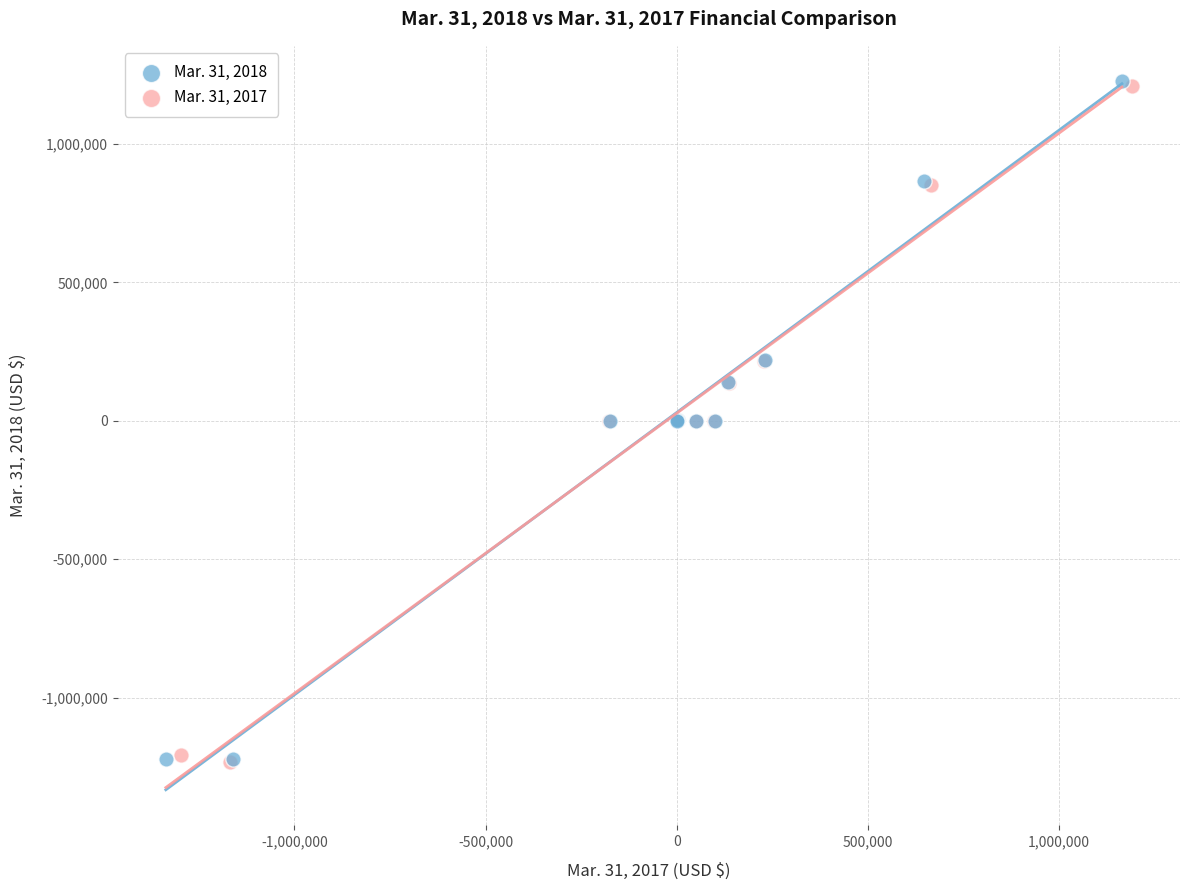

Which series has the largest Y range (max minus min)?

Mar. 31, 2018